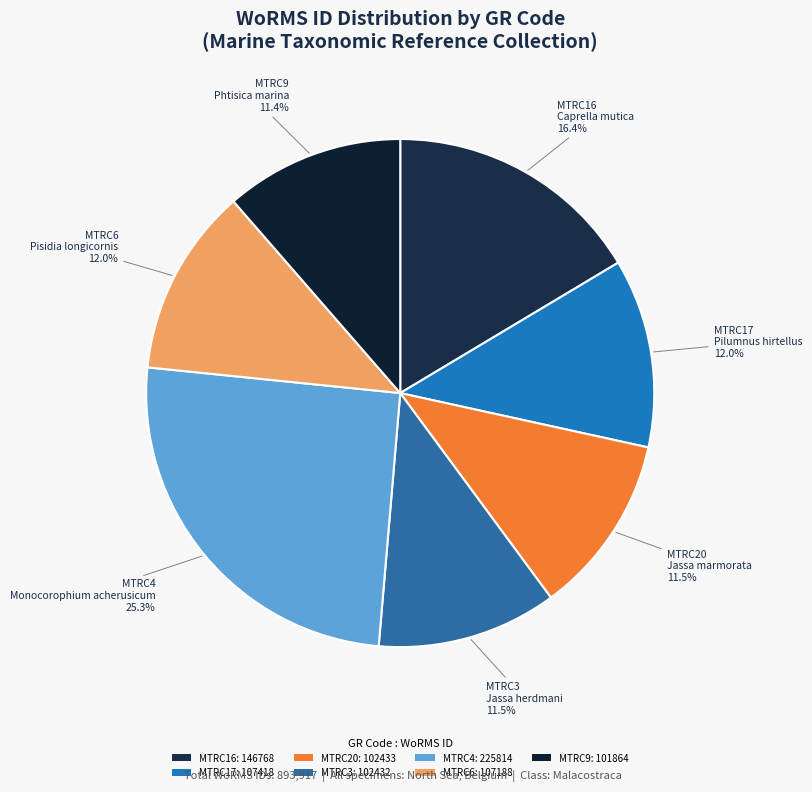

Between MTRC3 and MTRC16, which is larger?

MTRC16